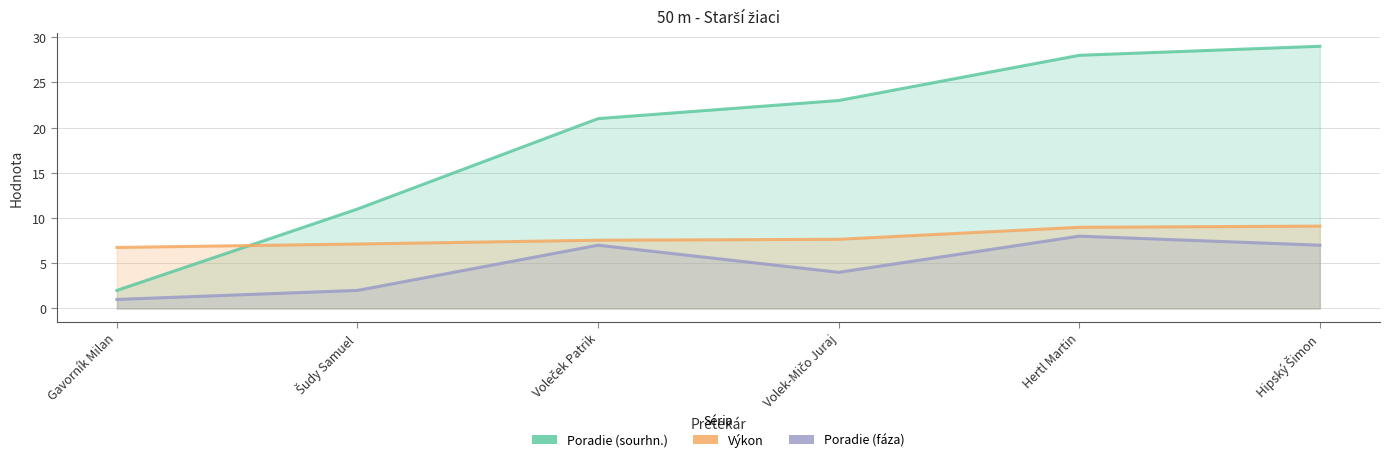

Reading right to left, list all the values displayed in this chart.

Poradie (sourhn.): 29.0	28.0	23.0	21.0	11.0	2.0
Výkon: 9.1	9.0	7.7	7.5	7.1	6.8
Poradie (fáza): 7.0	8.0	4.0	7.0	2.0	1.0